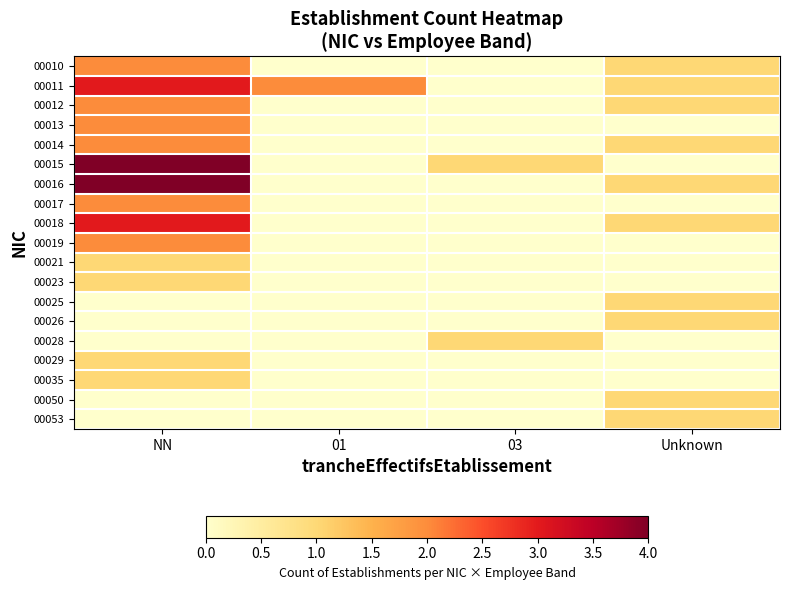

Reading left to right, extract all data points from this chart.

00010: NN=2	01=0	03=0	Unknown=1
00011: NN=3	01=2	03=0	Unknown=1
00012: NN=2	01=0	03=0	Unknown=1
00013: NN=2	01=0	03=0	Unknown=0
00014: NN=2	01=0	03=0	Unknown=1
00015: NN=4	01=0	03=1	Unknown=0
00016: NN=4	01=0	03=0	Unknown=1
00017: NN=2	01=0	03=0	Unknown=0
00018: NN=3	01=0	03=0	Unknown=1
00019: NN=2	01=0	03=0	Unknown=0
00021: NN=1	01=0	03=0	Unknown=0
00023: NN=1	01=0	03=0	Unknown=0
00025: NN=0	01=0	03=0	Unknown=1
00026: NN=0	01=0	03=0	Unknown=1
00028: NN=0	01=0	03=1	Unknown=0
00029: NN=1	01=0	03=0	Unknown=0
00035: NN=1	01=0	03=0	Unknown=0
00050: NN=0	01=0	03=0	Unknown=1
00053: NN=0	01=0	03=0	Unknown=1